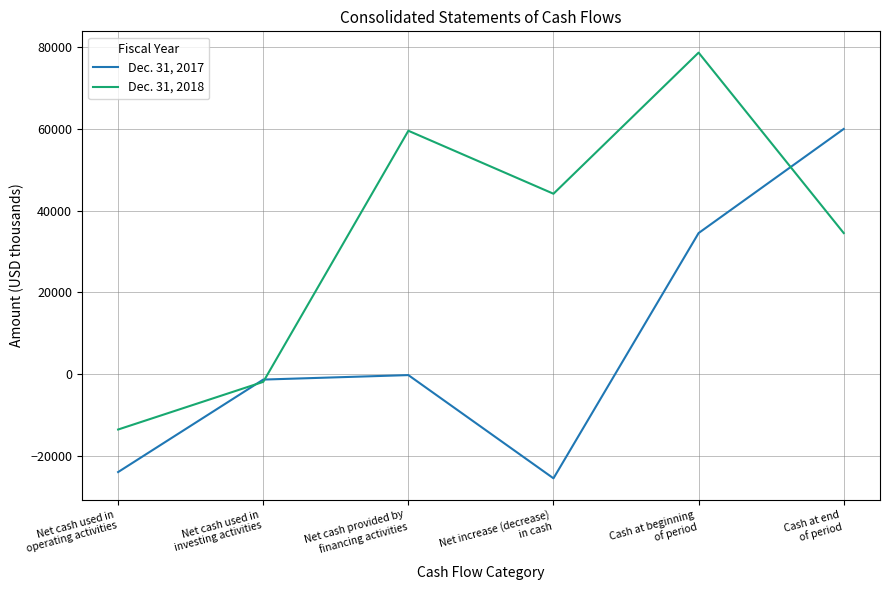

Count the number of data series in this chart.

2